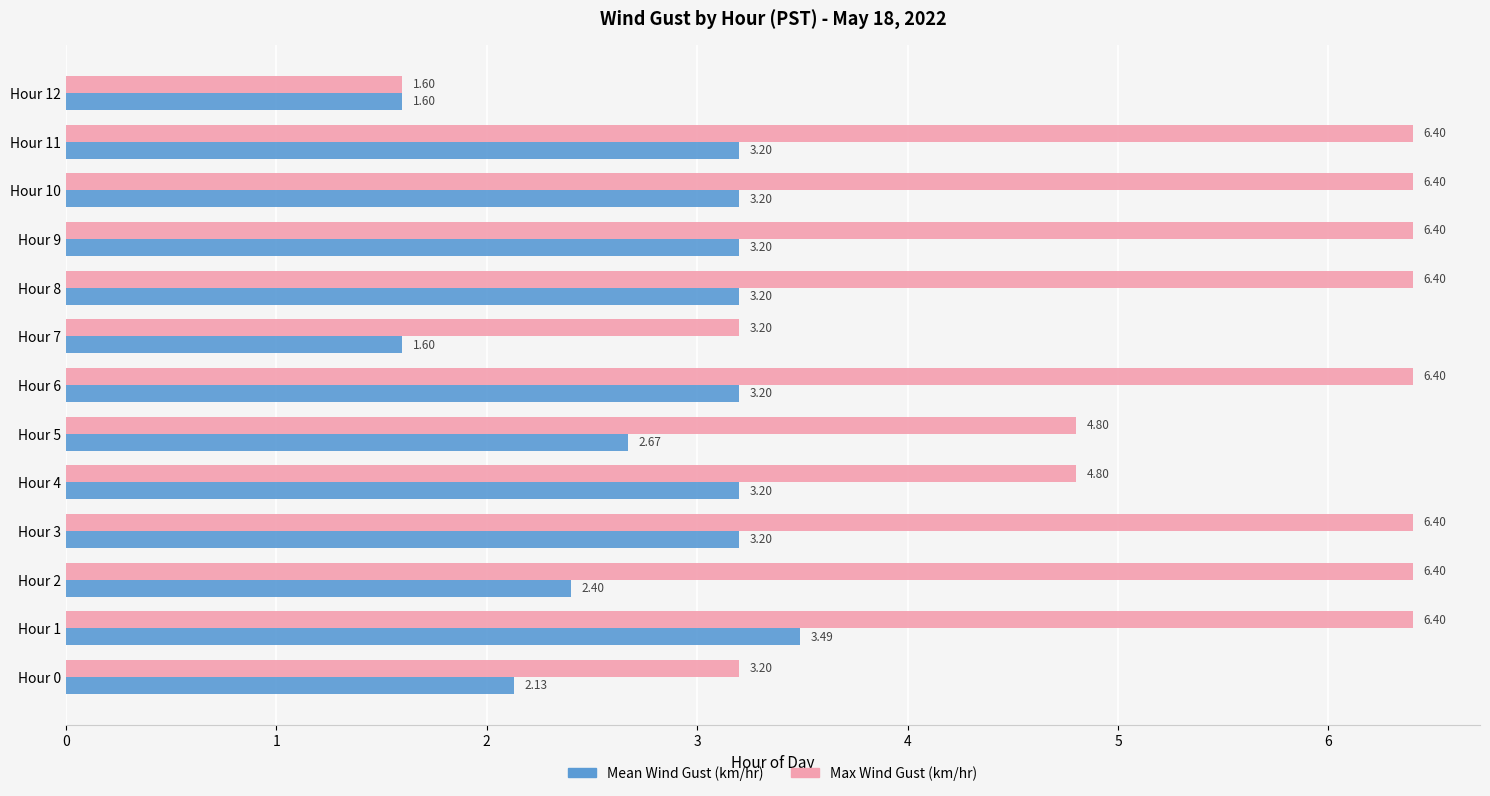

List the series in order of their peak value, highest first.

Max Wind Gust (km/hr), Mean Wind Gust (km/hr)